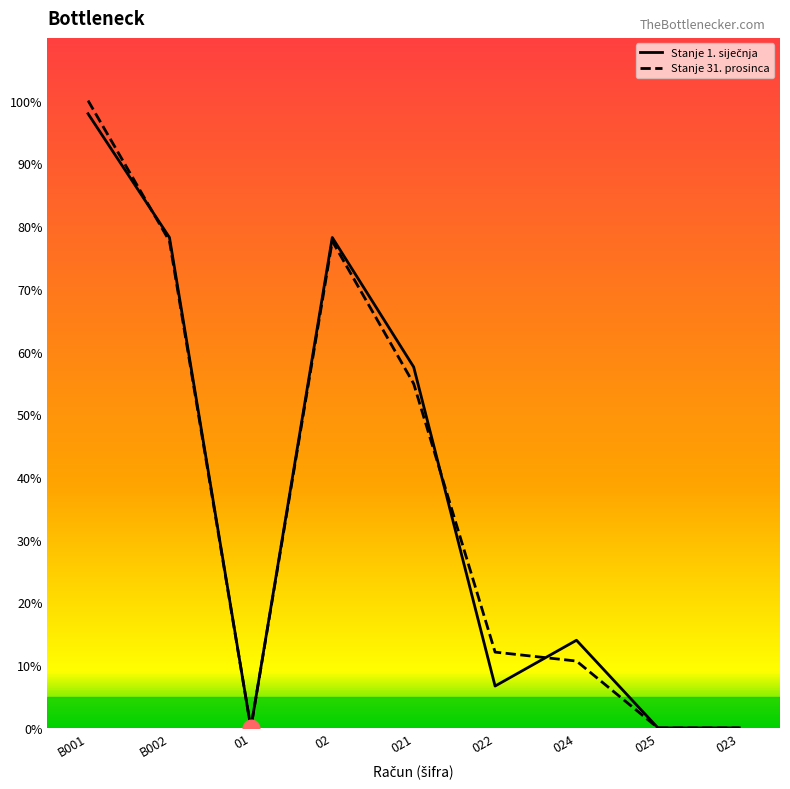

Where do Stanje 31. prosinca and Stanje 1. siječnja first cross each other?

B001 and B002